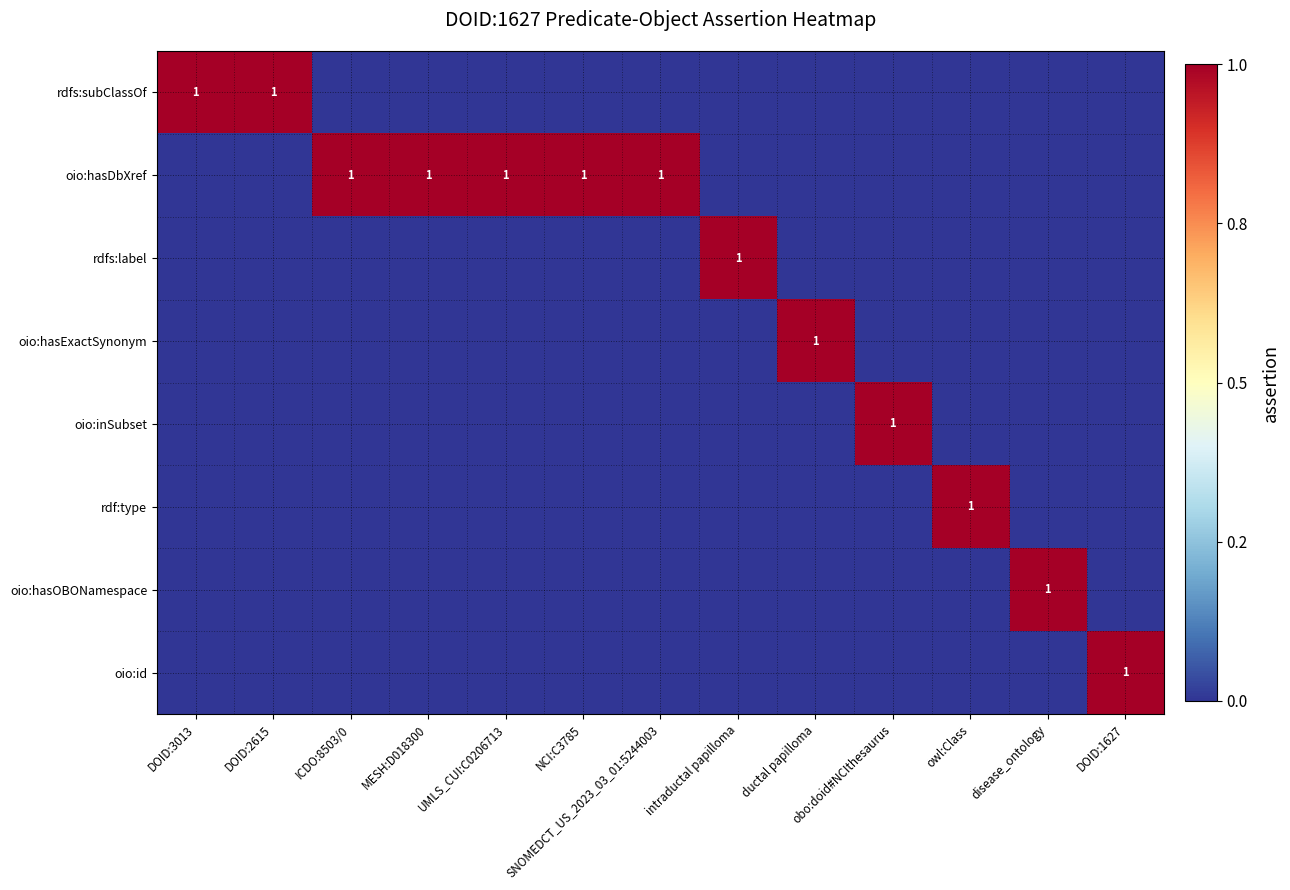

Between UMLS_CUI:C0206713 and owl:Class, which is larger?

UMLS_CUI:C0206713